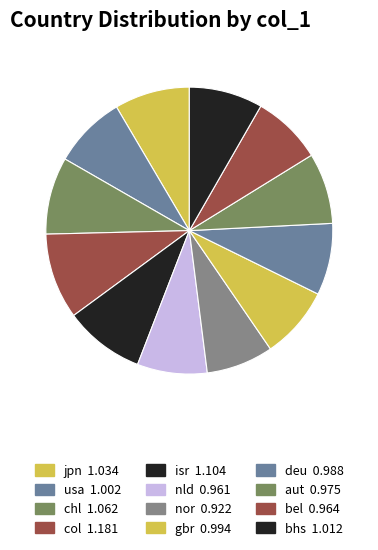

Approximately how many times larger is the value at isr compared to chl?

1.0